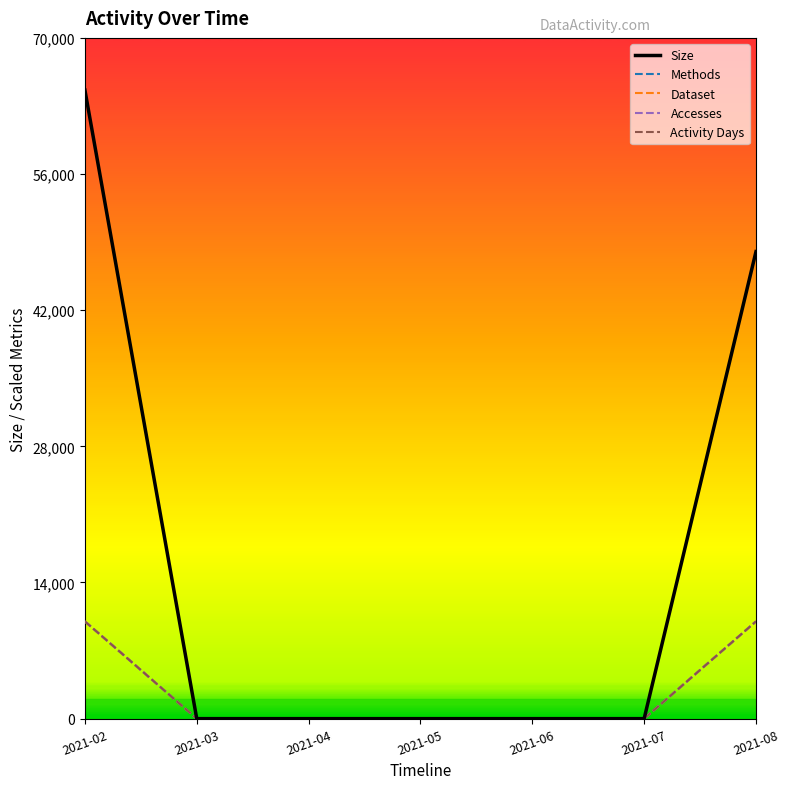

What is the total value across all series at 2021-08?

88024